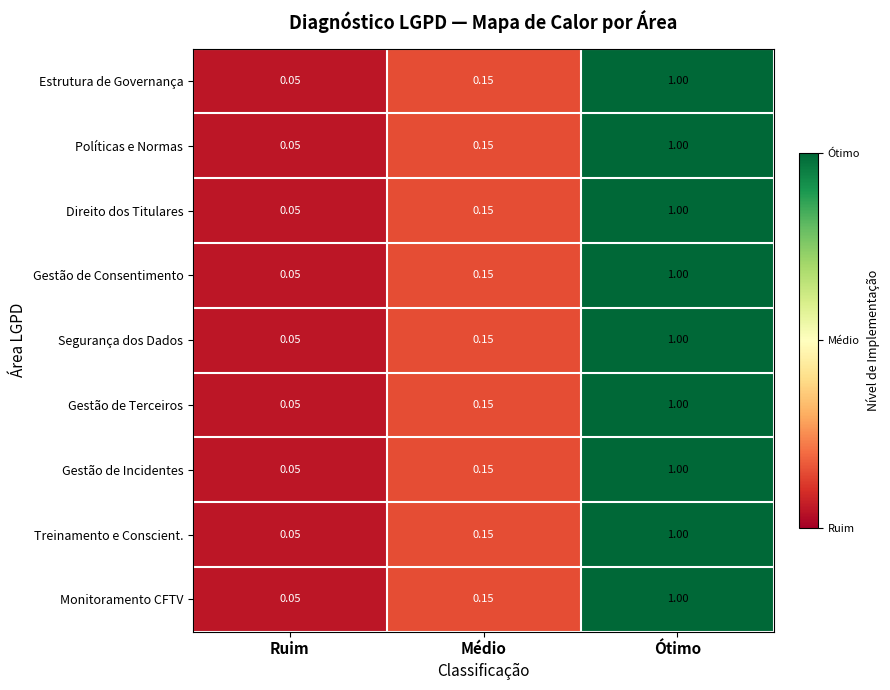

What is the total value across all series at Ruim?

0.5